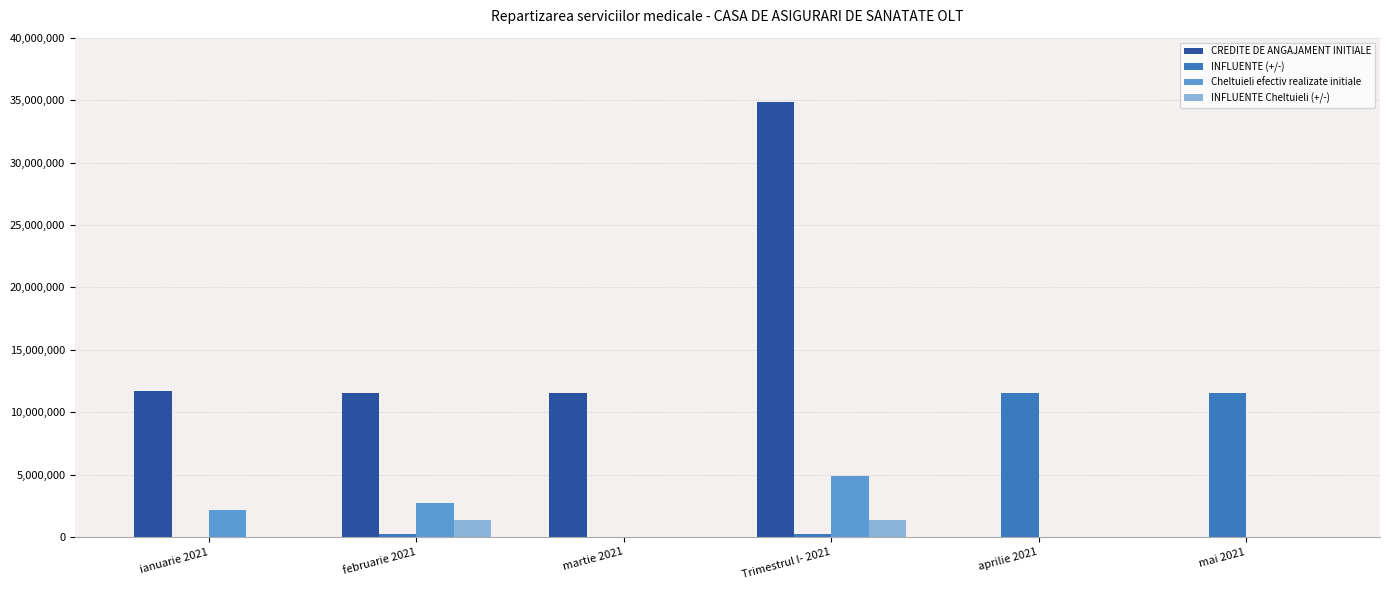

Which series has the widest spread of values?

CREDITE DE ANGAJAMENT INITIALE